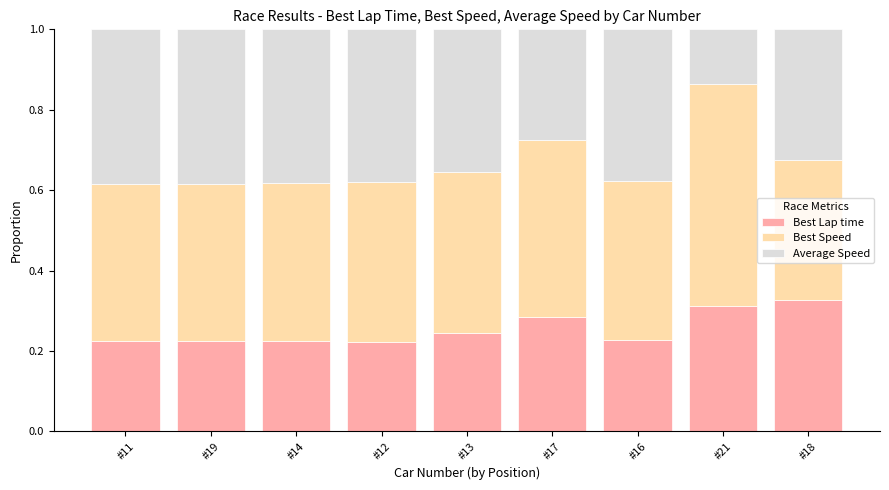

Is it true that Best Lap time equals 0.1 at #12?

False